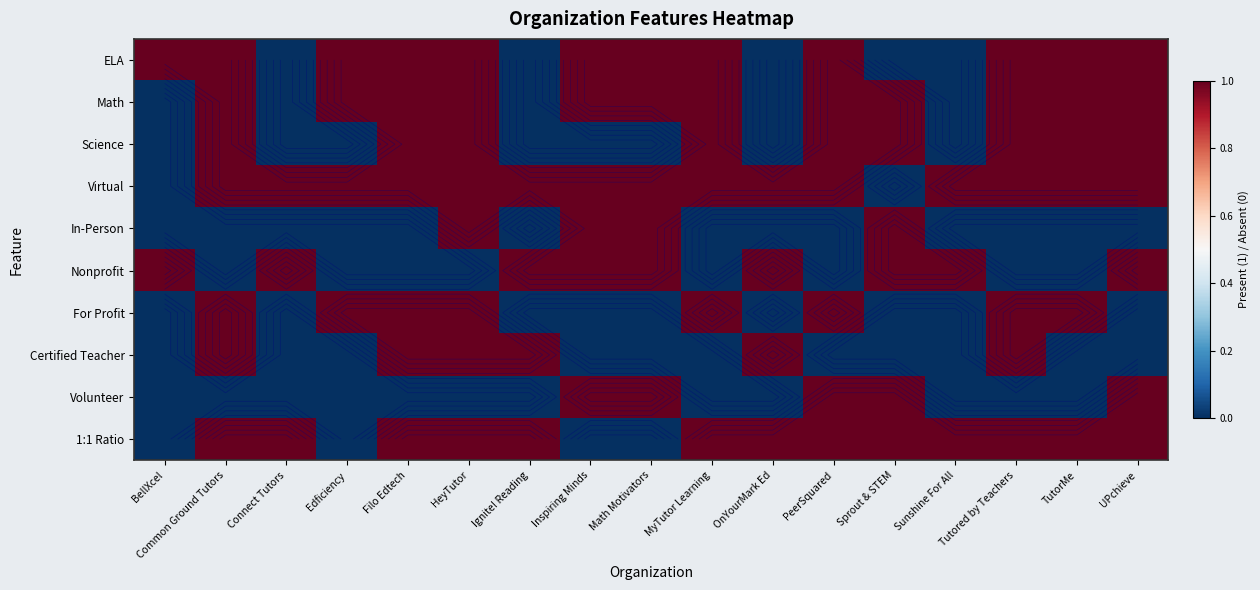

Which category has the lowest value across all series?

Connect Tutors